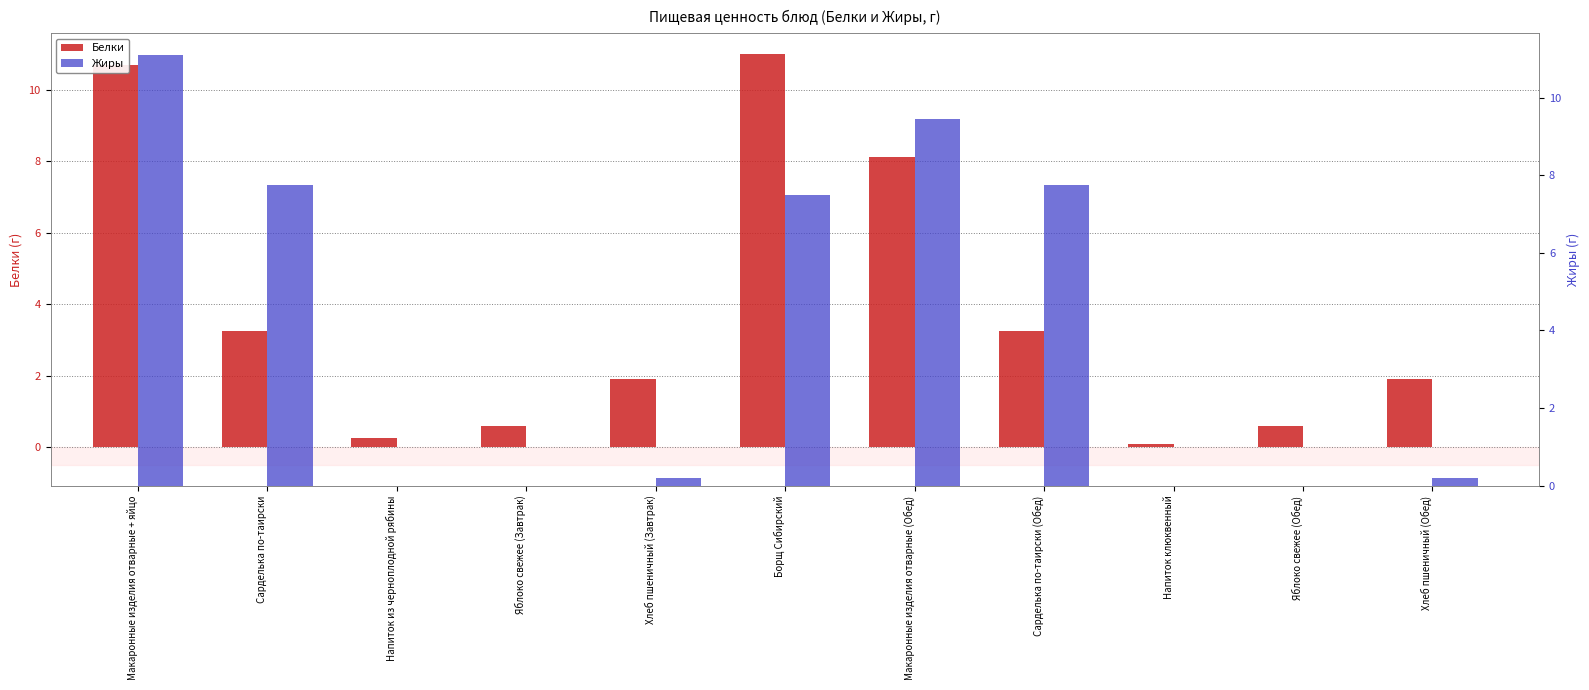

Reading right to left, transcribe all the data shown in this chart.

Белки: Хлеб пшеничный (Обед)=1.9	Яблоко свежее (Обед)=0.6	Напиток клюквенный=0.1	Сарделька по-таирски (Обед)=3.2	Макаронные изделия отварные (Обед)=8.1	Борщ Сибирский=11.0	Хлеб пшеничный (Завтрак)=1.9	Яблоко свежее (Завтрак)=0.6	Напиток из черноплодной рябины=0.2	Сарделька по-таирски=3.2	Макаронные изделия отварные + яйцо=10.7
Жиры: Хлеб пшеничный (Обед)=0.2	Яблоко свежее (Обед)=0.0	Напиток клюквенный=0.0	Сарделька по-таирски (Обед)=7.8	Макаронные изделия отварные (Обед)=9.4	Борщ Сибирский=7.5	Хлеб пшеничный (Завтрак)=0.2	Яблоко свежее (Завтрак)=0.0	Напиток из черноплодной рябины=0.0	Сарделька по-таирски=7.8	Макаронные изделия отварные + яйцо=11.1